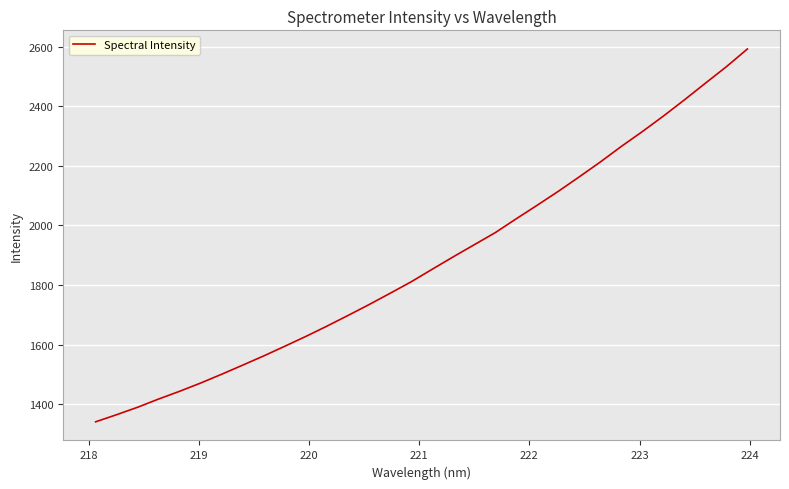

Count the number of categories in the chart.

32